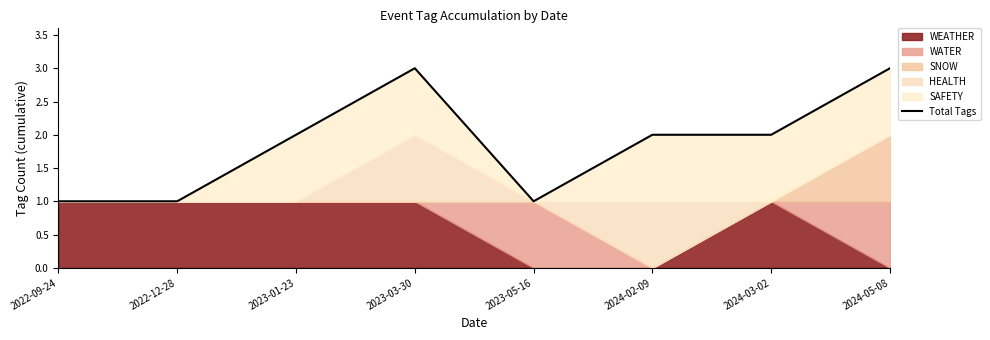

Which category has the highest value across all series?

2023-03-30